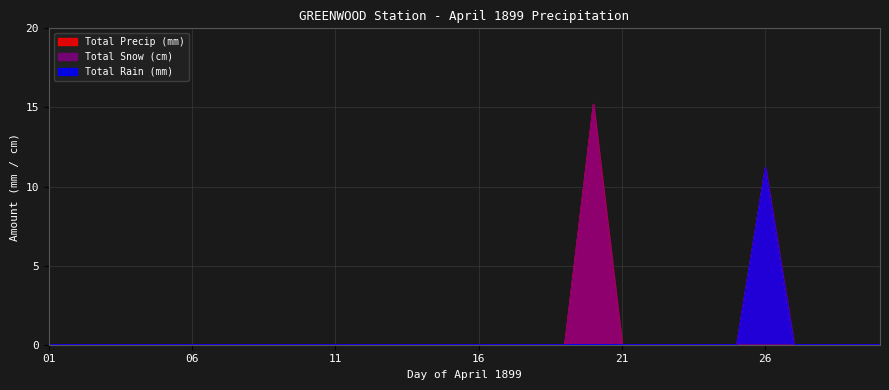

True or false: Total Snow (cm) and Total Rain (mm) cross at least once.

False